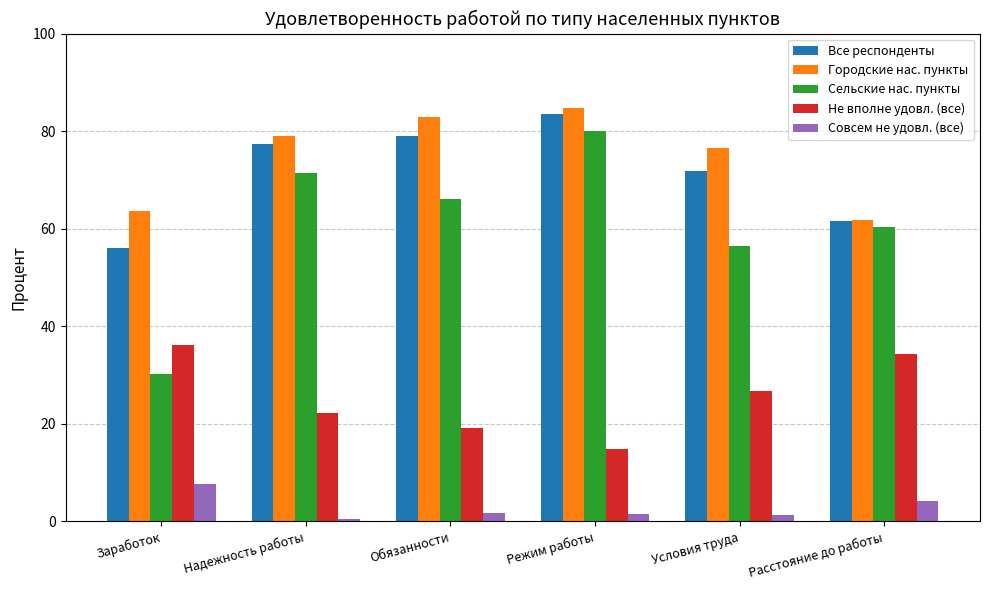

What is the approximate value of Не вполне удовл. (все) at Расстояние до работы?

34.4